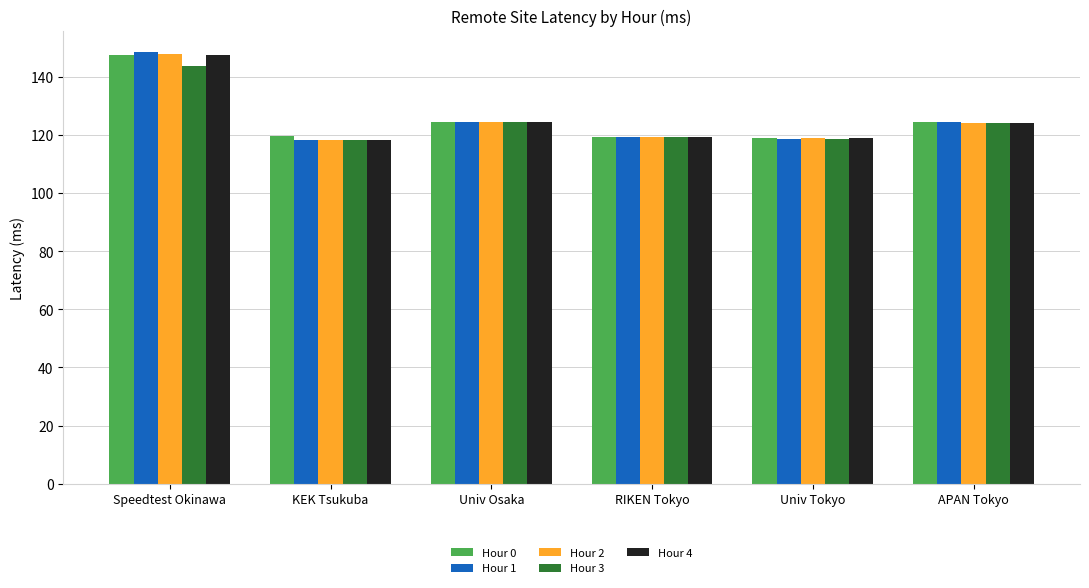

At which label does Hour 0 reach its peak?

Speedtest Okinawa